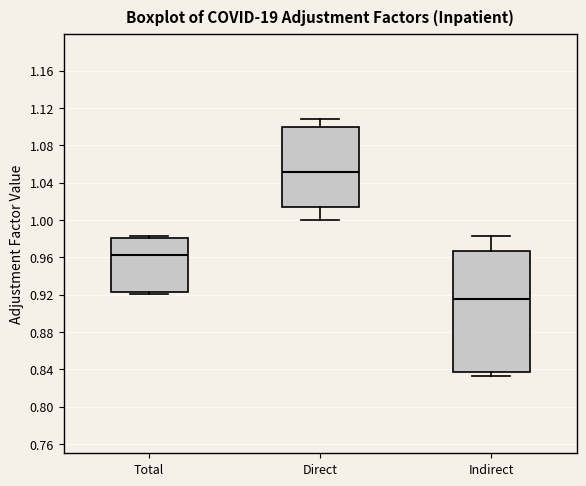

Where does the upper whisker of the box for Indirect end on the y-axis? The values are not printed on the chart, so give them approximately, as read against the axis.

0.980